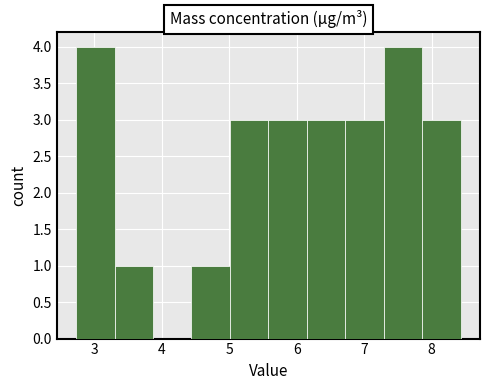

Reading left to right, transcribe this chart: for each bar, give the range it covers on the x-axis and its height. Neither the bar edges nor the heights are printed on the chart, so give them approximately, as read against the axes.

2.73 to 3.30: 4
3.30 to 3.87: 1
3.87 to 4.44: 0
4.44 to 5.01: 1
5.01 to 5.58: 3
5.58 to 6.15: 3
6.15 to 6.72: 3
6.72 to 7.29: 3
7.29 to 7.86: 4
7.86 to 8.43: 3